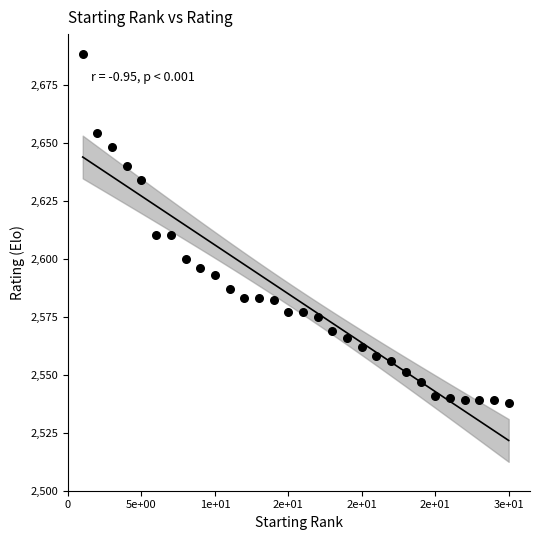

What is the range of Y values (max minus min)?

150